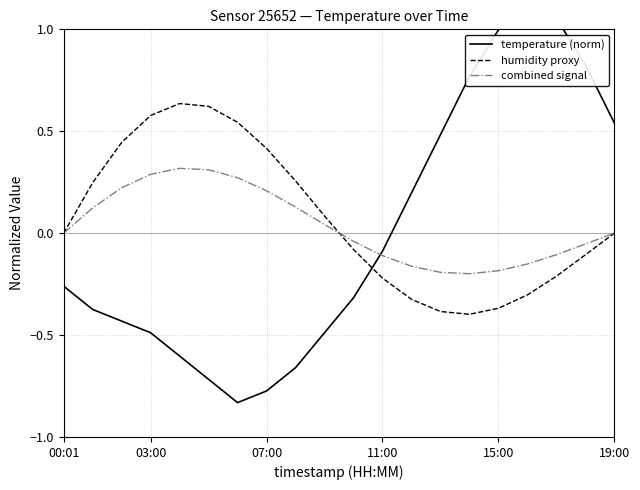

What is the approximate value of humidity proxy at 12?

-0.3